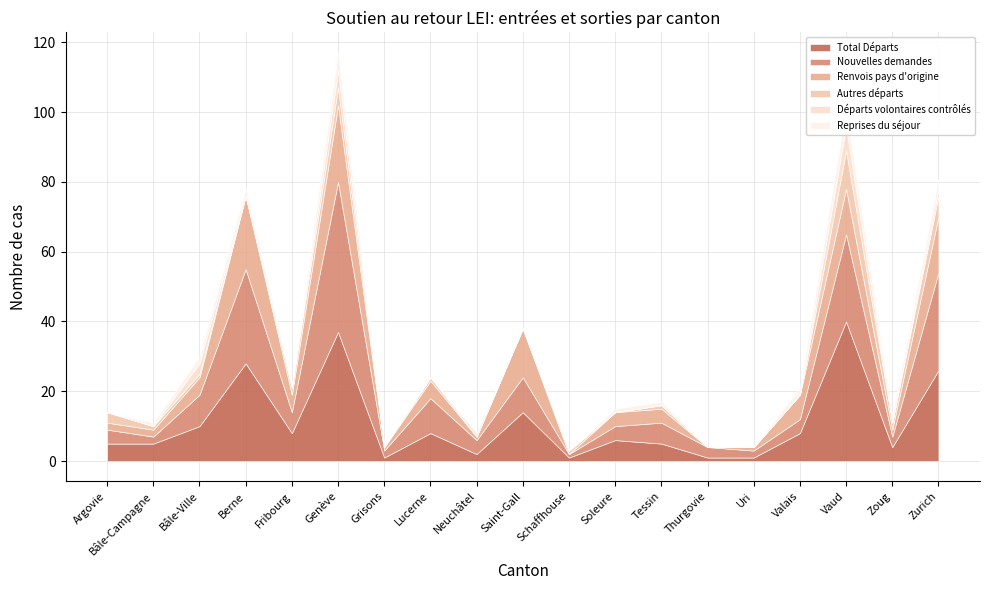

What is the value of the Renvois pays d'origine point at the 8th from the left?

5